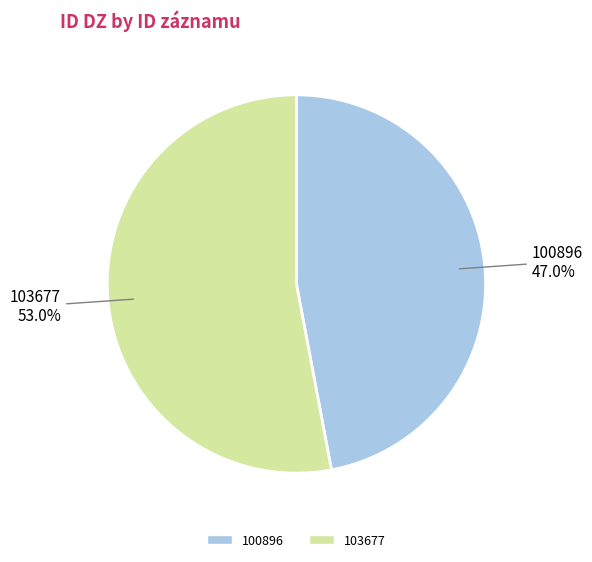

The 100896 slice represents 37% of the pie. True or false?

False